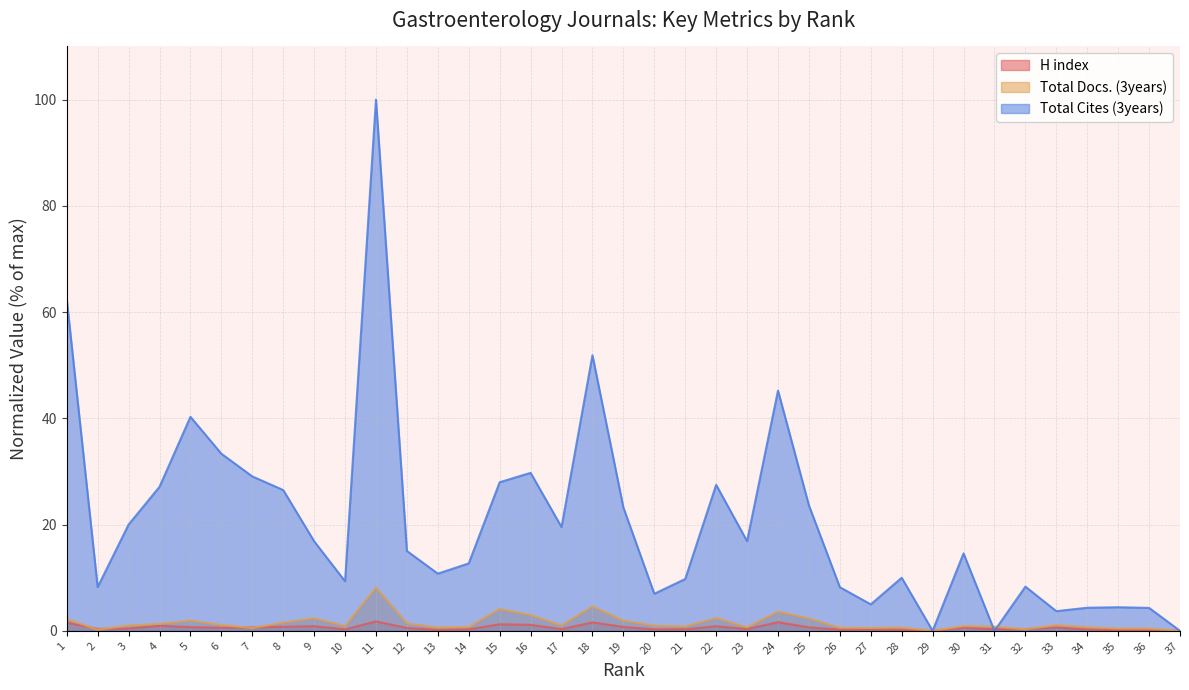

Reading left to right, extract all data points from this chart.

H index: 1=1.6	2=0.4	3=0.4	4=1.0	5=0.7	6=0.6	7=0.6	8=0.8	9=0.9	10=0.3	11=1.8	12=0.5	13=0.2	14=0.3	15=1.2	16=1.1	17=0.3	18=1.6	19=0.7	20=0.3	21=0.3	22=0.9	23=0.3	24=1.6	25=0.6	26=0.2	27=0.3	28=0.2	29=0.0	30=0.6	31=0.3	32=0.3	33=0.6	34=0.2	35=0.1	36=0.1	37=0.0
Total Docs. (3years): 1=2.2	2=0.2	3=1.0	4=1.3	5=2.0	6=1.1	7=0.5	8=1.6	9=2.4	10=0.9	11=8.1	12=1.4	13=0.6	14=0.7	15=4.1	16=3.0	17=1.0	18=4.6	19=1.9	20=1.0	21=0.8	22=2.4	23=0.7	24=3.6	25=2.3	26=0.6	27=0.5	28=0.6	29=0.0	30=0.9	31=0.8	32=0.3	33=1.1	34=0.7	35=0.4	36=0.4	37=0.0
Total Cites (3years): 1=62.4	2=8.2	3=20.0	4=27.1	5=40.3	6=33.3	7=29.1	8=26.5	9=16.9	10=9.3	11=100.0	12=15.0	13=10.8	14=12.7	15=28.0	16=29.7	17=19.5	18=51.9	19=23.2	20=7.0	21=9.8	22=27.5	23=16.9	24=45.2	25=23.6	26=8.2	27=5.0	28=10.0	29=0.0	30=14.6	31=0.0	32=8.3	33=3.7	34=4.3	35=4.4	36=4.3	37=0.0